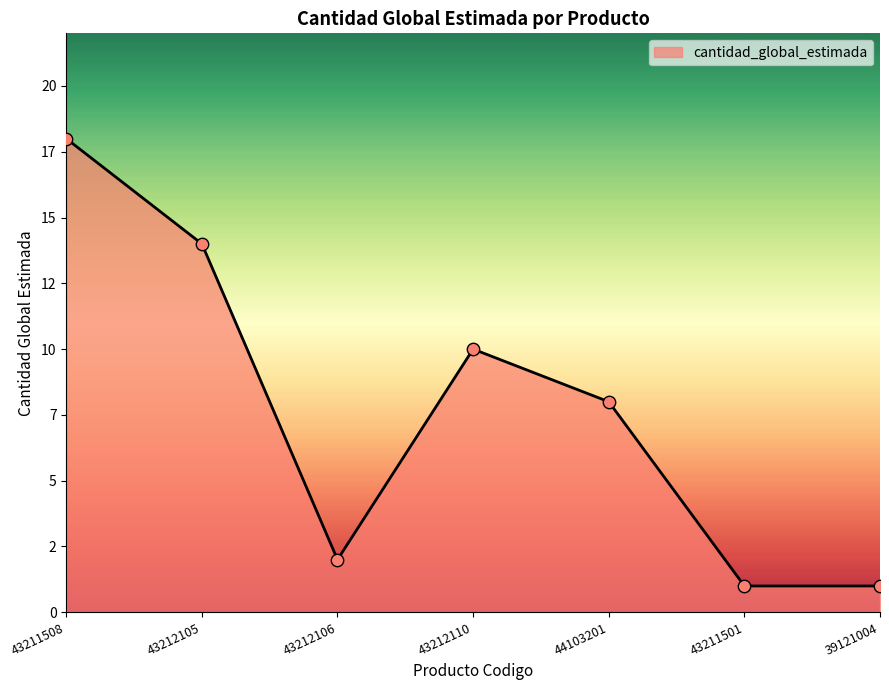

Between 43211508 and 43211501, which is larger?

43211508